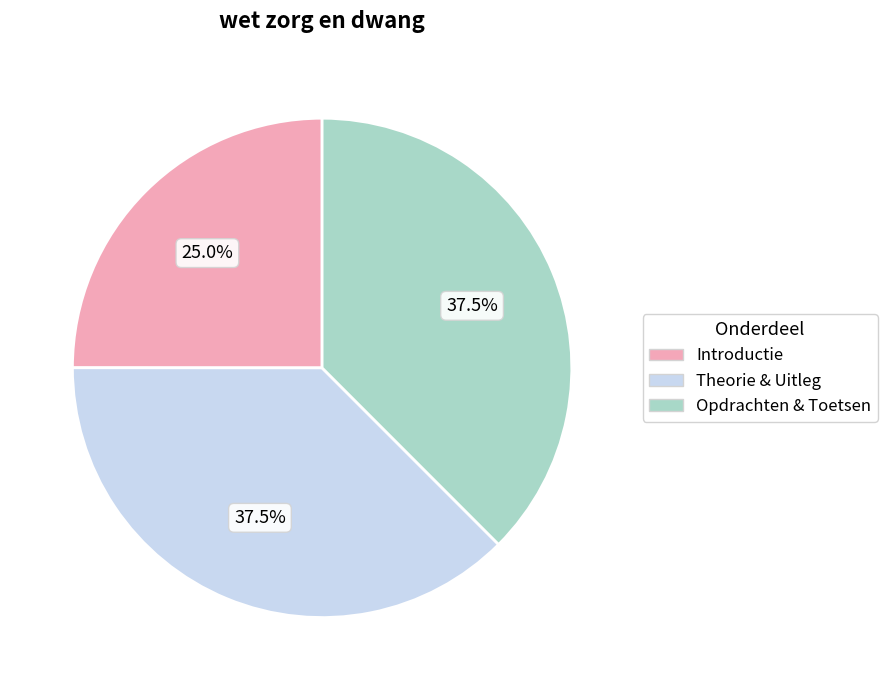

Count the number of slices in the pie.

3